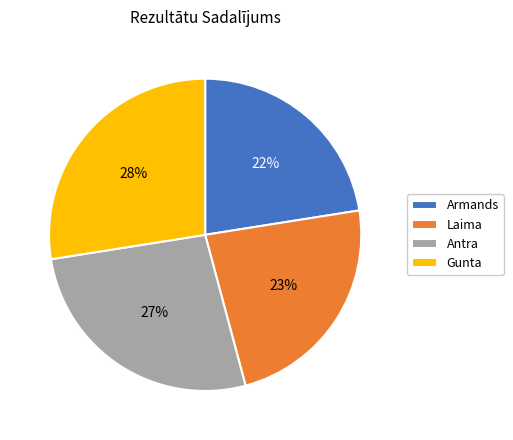

Is the sum of Gunta and Laima greater than half?

Yes